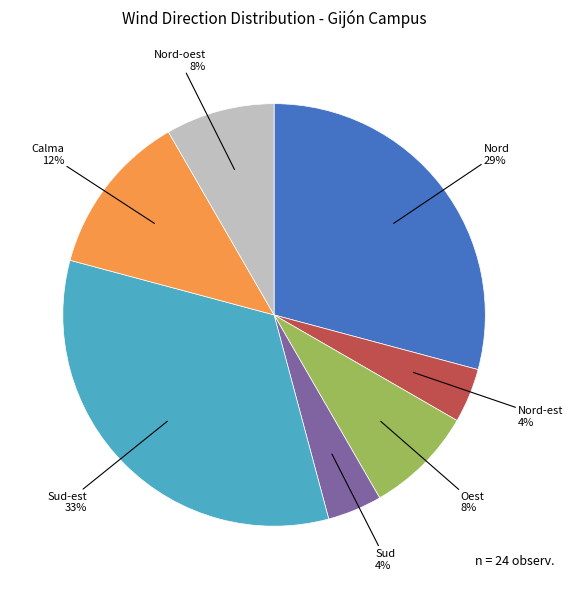

Is there a majority slice in this chart?

No